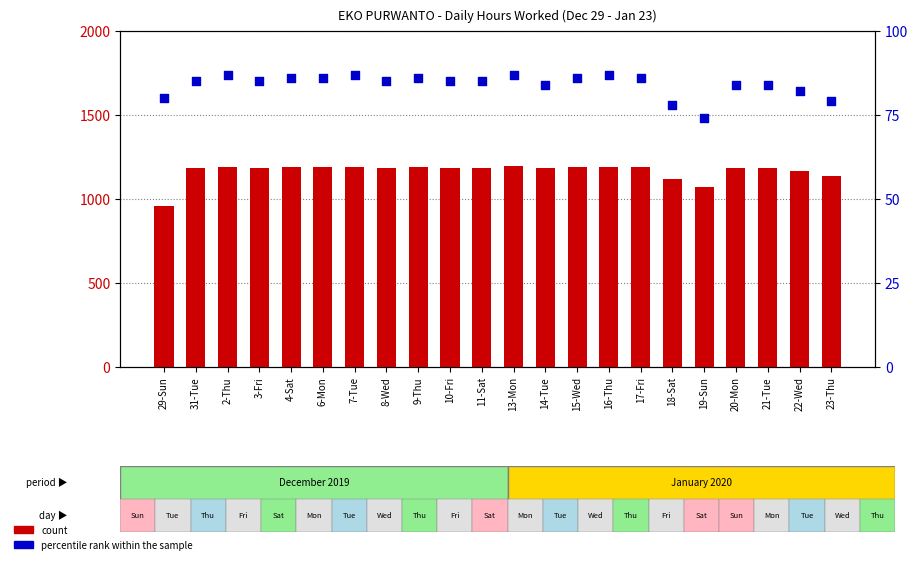

Which series has the largest total across all categories?

count